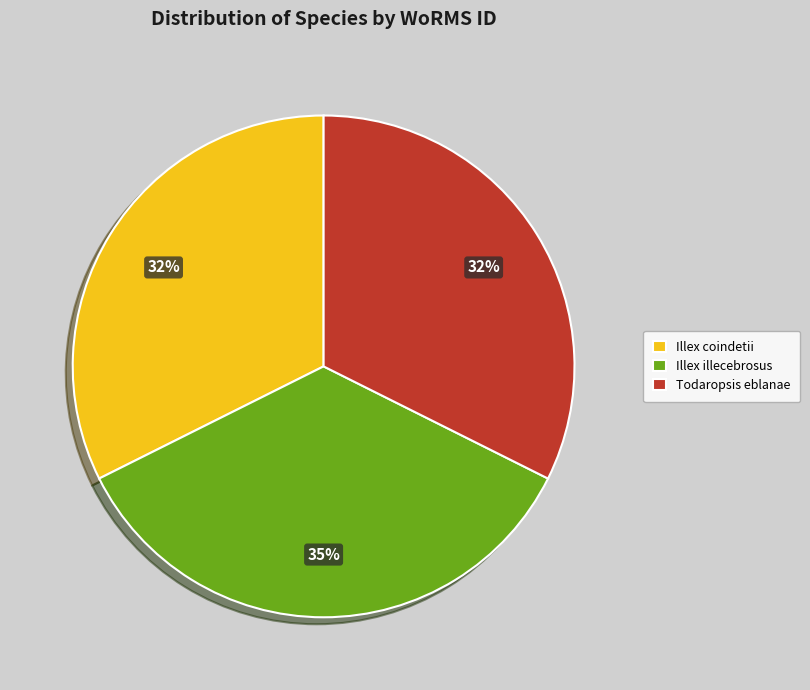

To the nearest percent, what percentage of the pie is Todaropsis eblanae?

32%